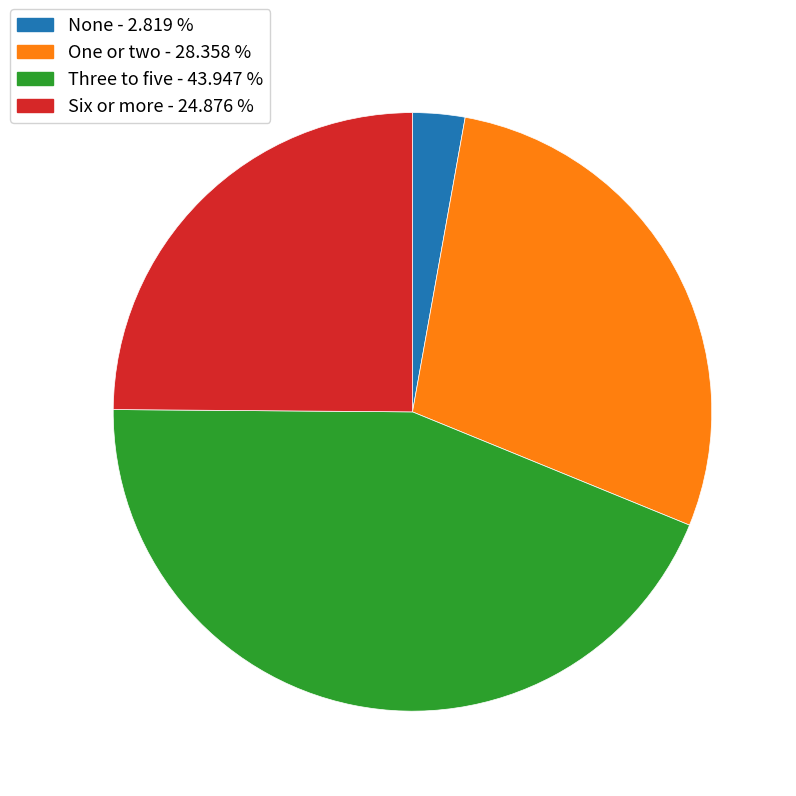

Is the sum of Three to five and None greater than half?

No